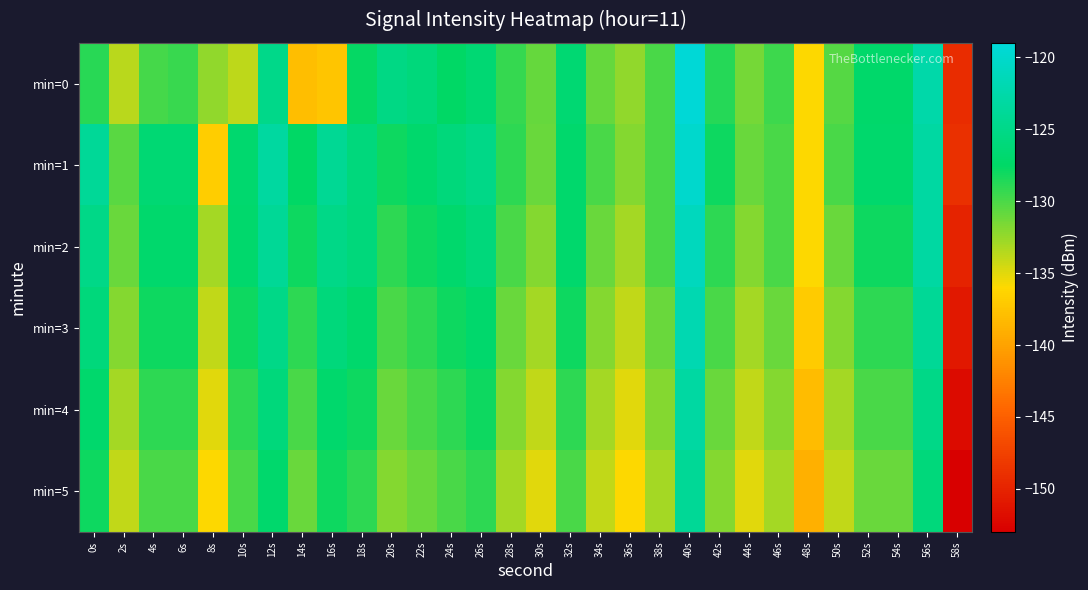

What is the greatest value displayed?

-119.2